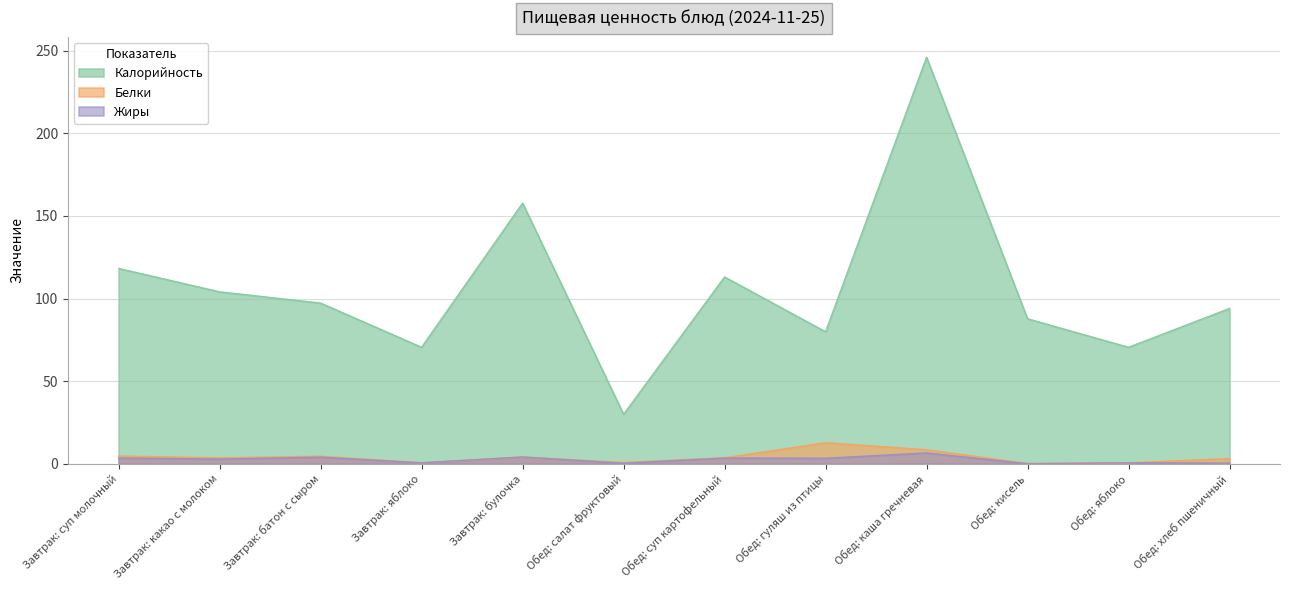

At which label is Калорийность closest to 137?

Завтрак: суп молочный